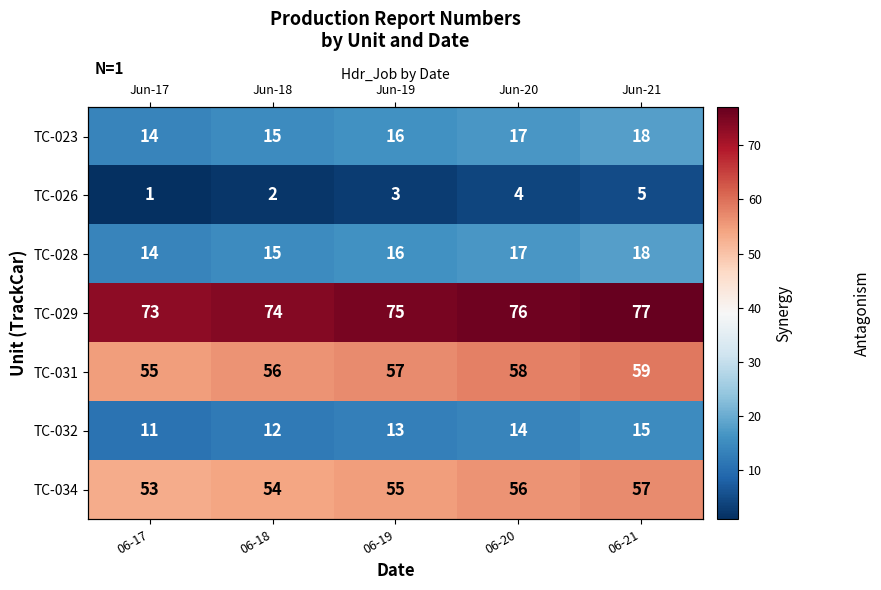

What is the difference between the highest and lowest values at 06-17?

72